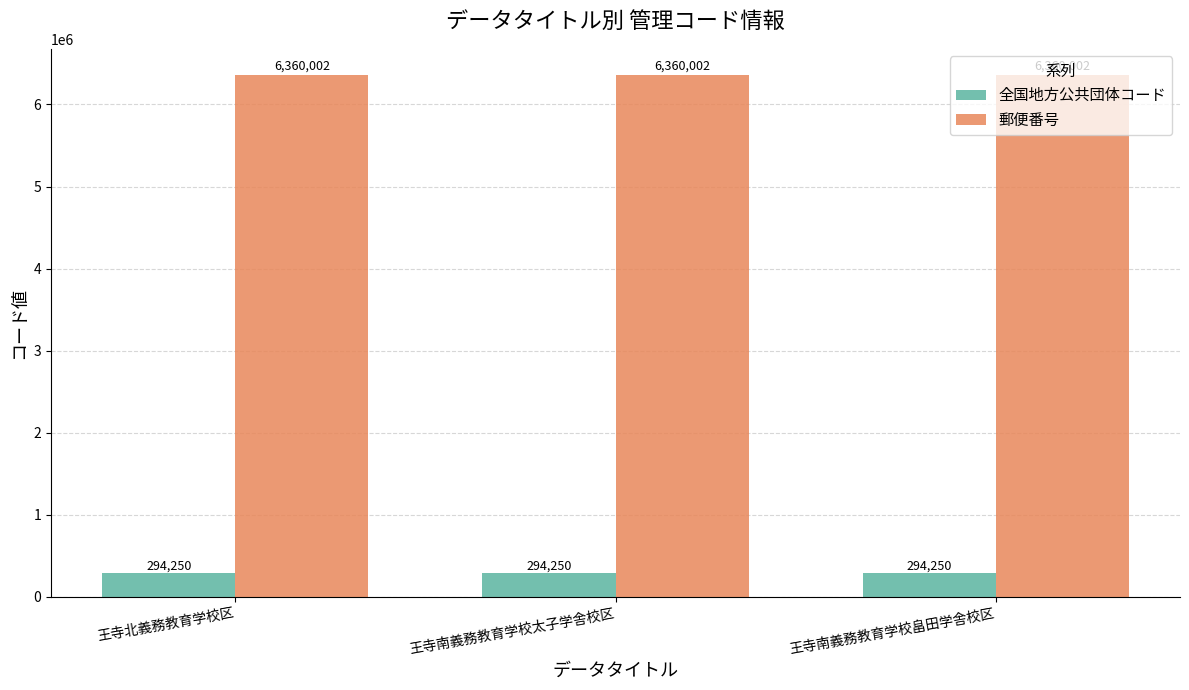

What is the difference between the highest and lowest values at 王寺北義務教育学校区?

6065752